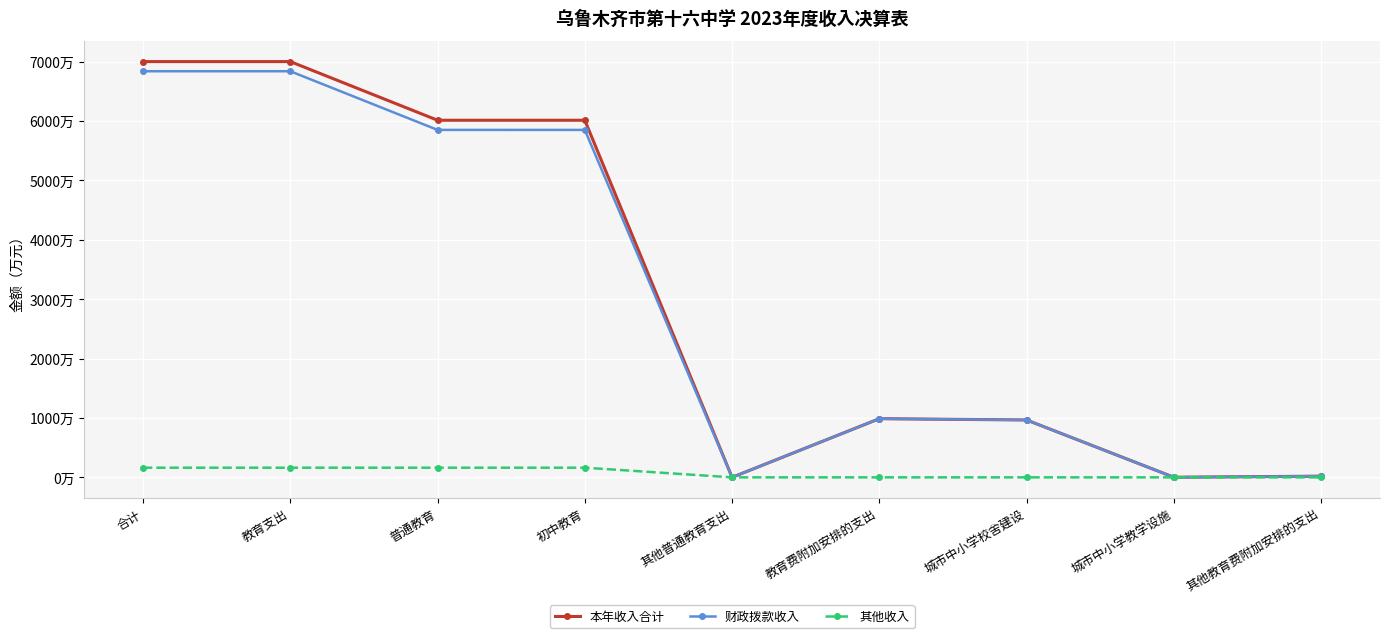

Is this an area chart (filled region under the line)?

No